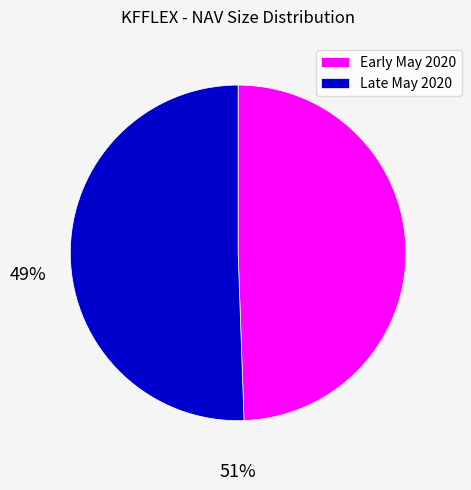

Approximately how many times larger is the value at Early May 2020 compared to Late May 2020?

1.0